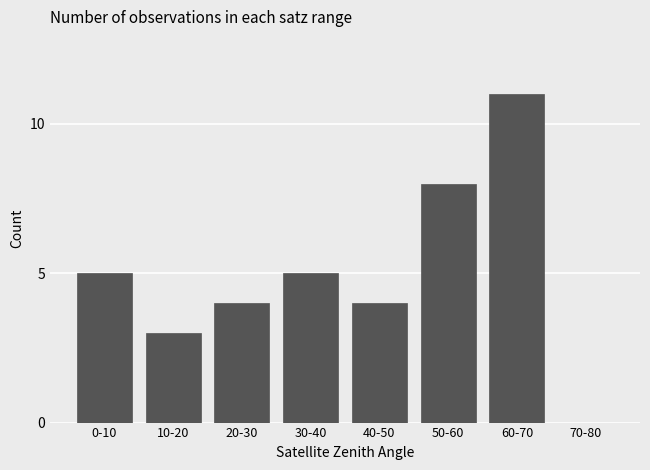

Reading right to left, extract all data points from this chart.

70-80=0	60-70=11	50-60=8	40-50=4	30-40=5	20-30=4	10-20=3	0-10=5